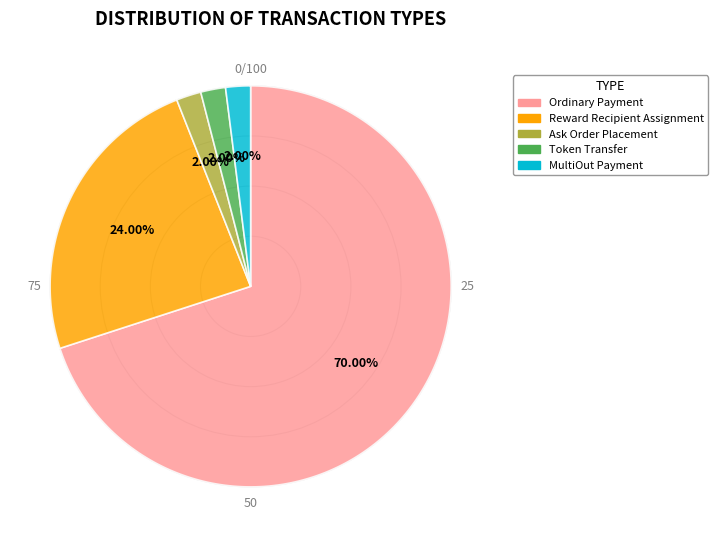

Which category has the biggest portion of the pie?

Ordinary Payment